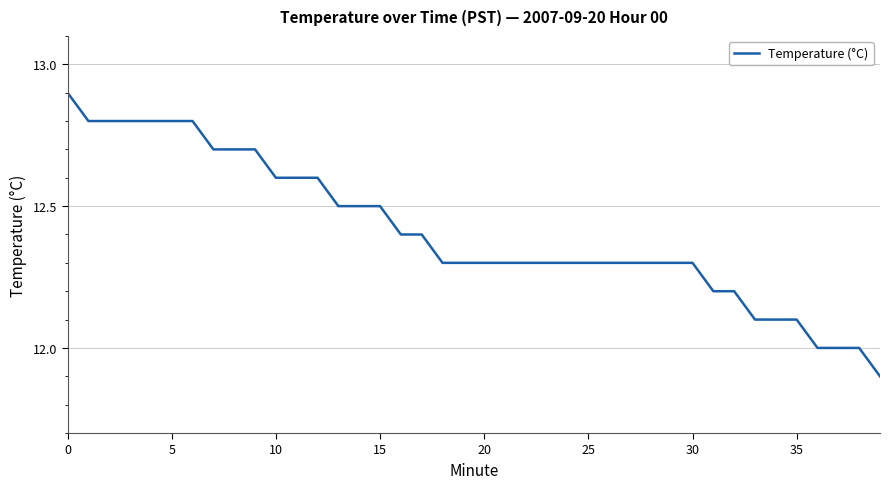

What is the difference between the maximum and minimum values?

1.0